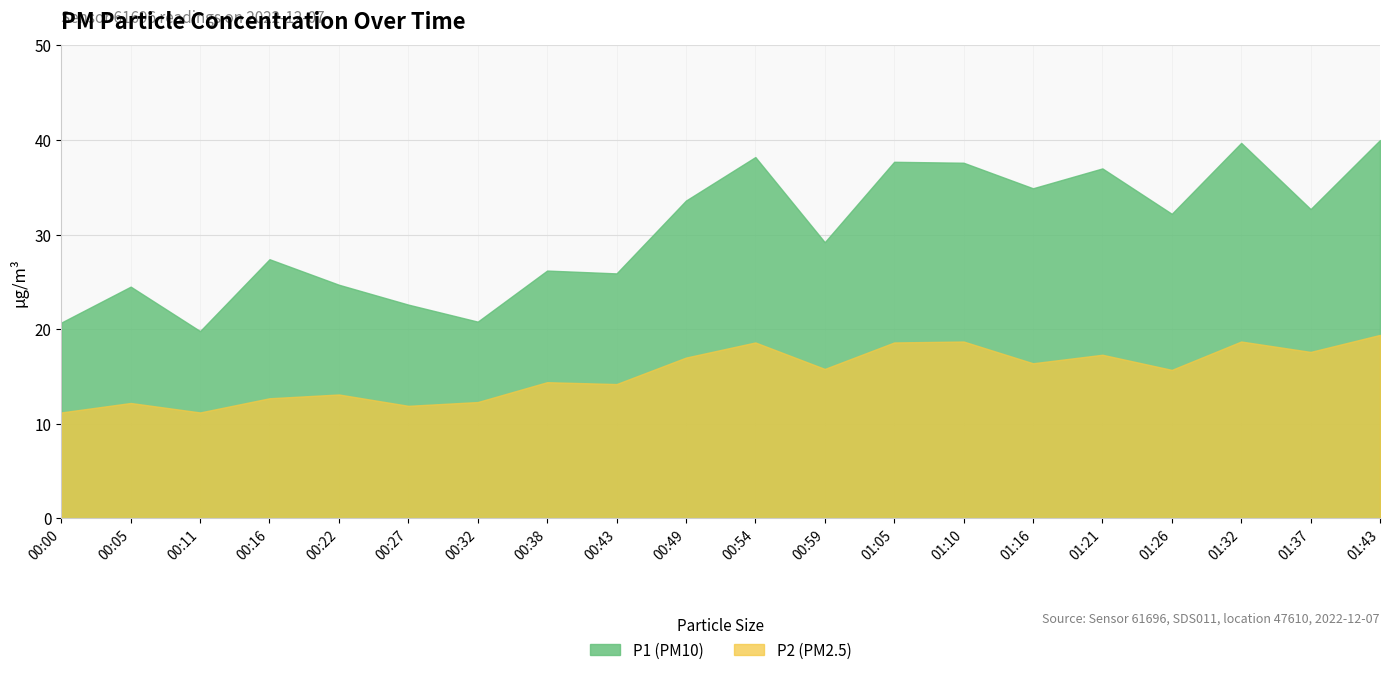

Is the value of P2 at 00:11 greater than the value of P1 at 00:54?

No